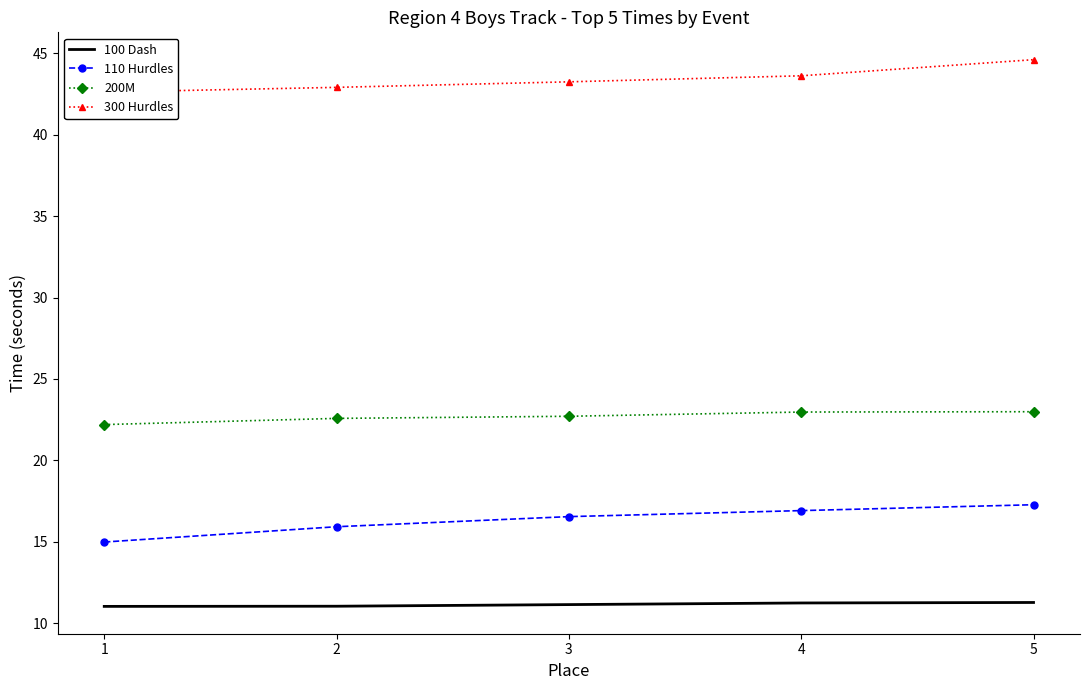

What is the difference between the 200M values at 5 and 2?

0.4